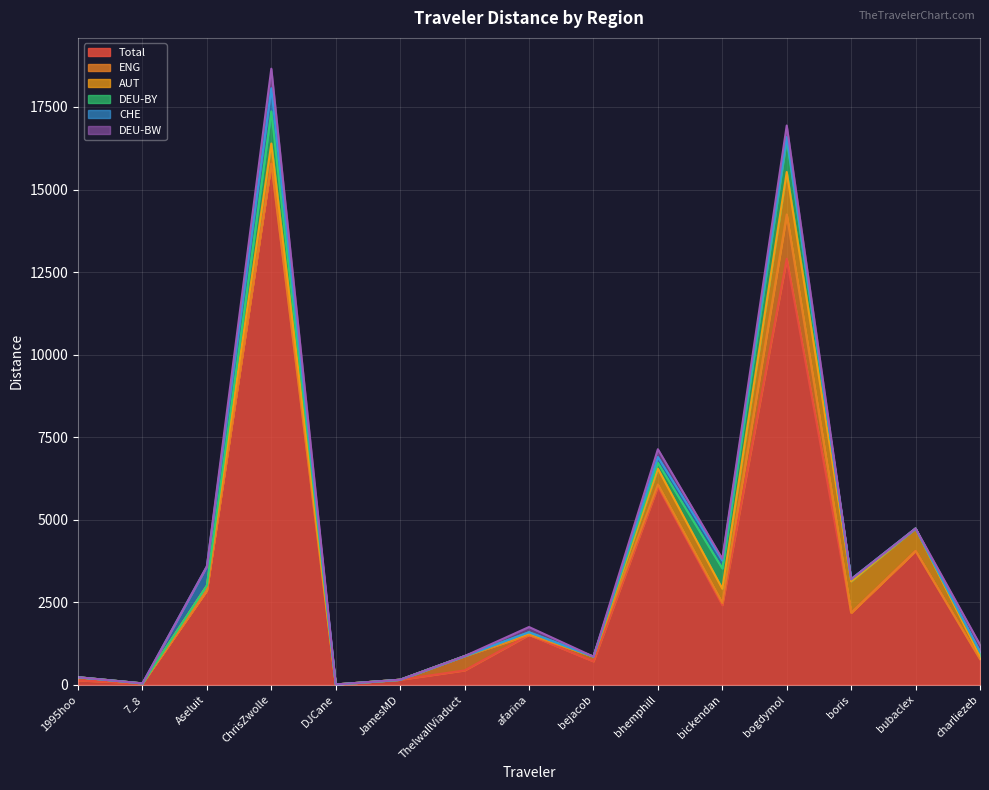

At which category is the sum across all series the highest?

ChrisZwolle